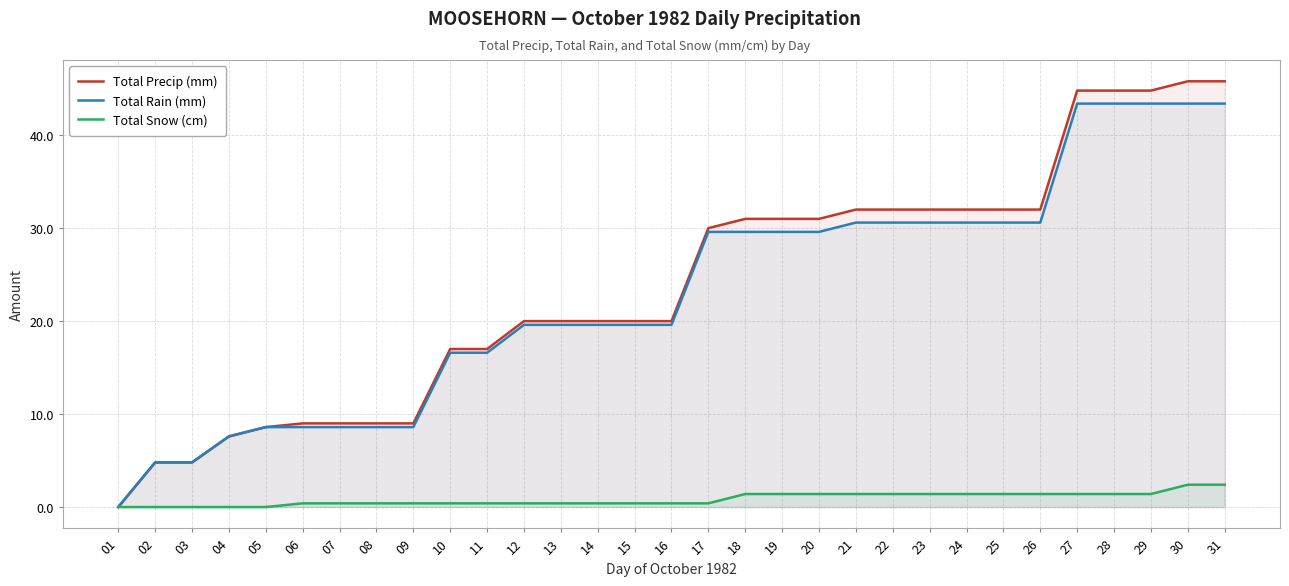

Is the value of Total Snow (cm) at 11 greater than the value of Total Precip (mm) at 19?

No